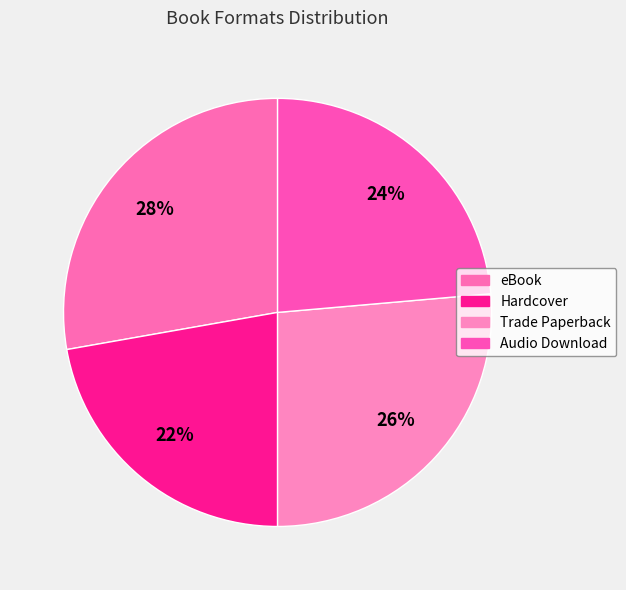

Does any single category account for the majority?

No